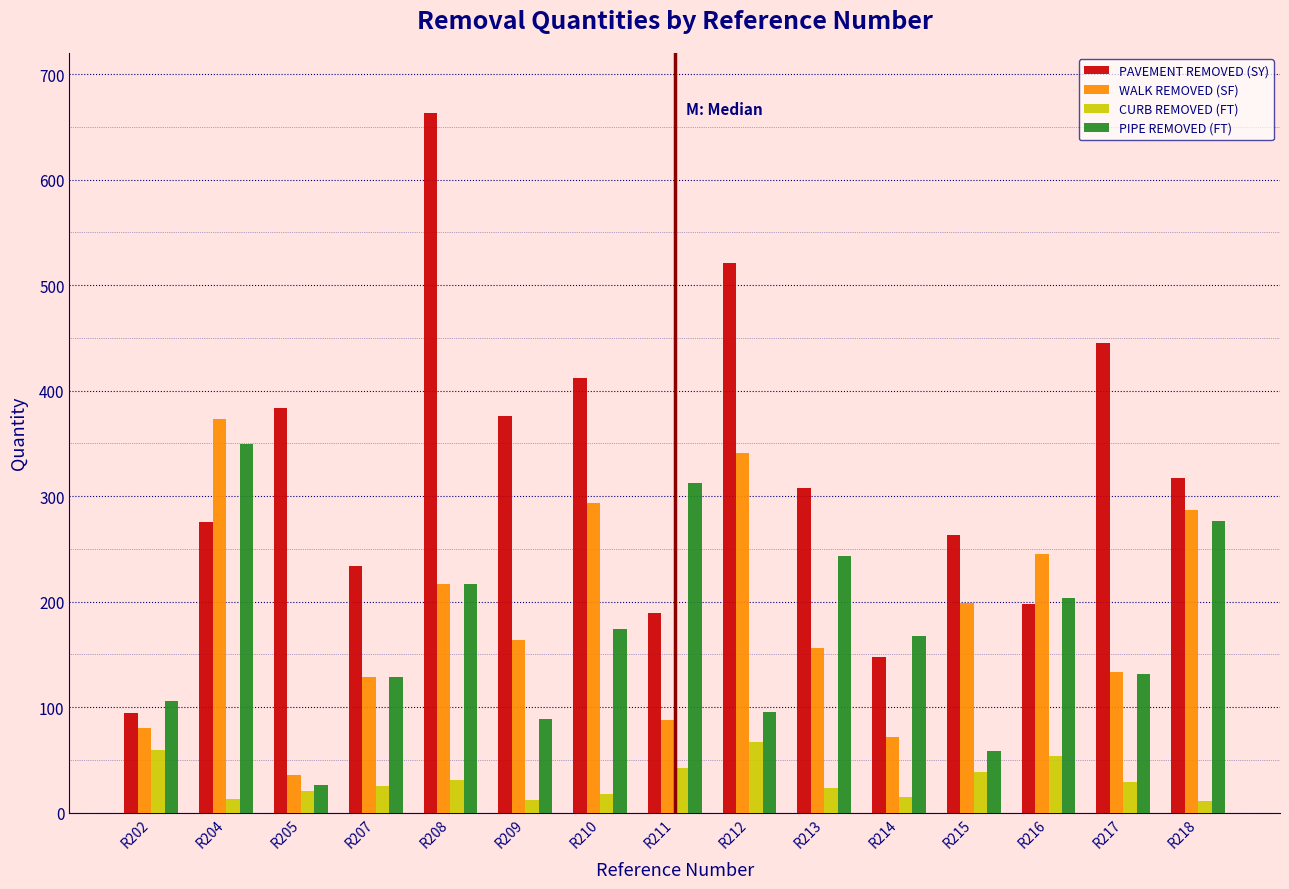

What is the difference between the maximum and second lowest values in the PAVEMENT REMOVED (SY) series?

516